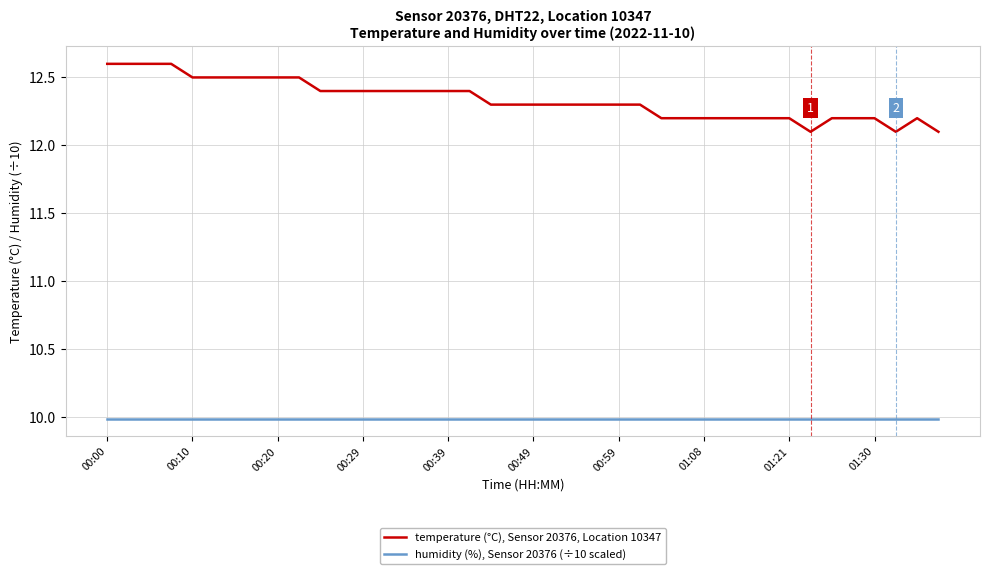

Which series has the largest total across all categories?

temperature (°C), Sensor 20376, Location 10347